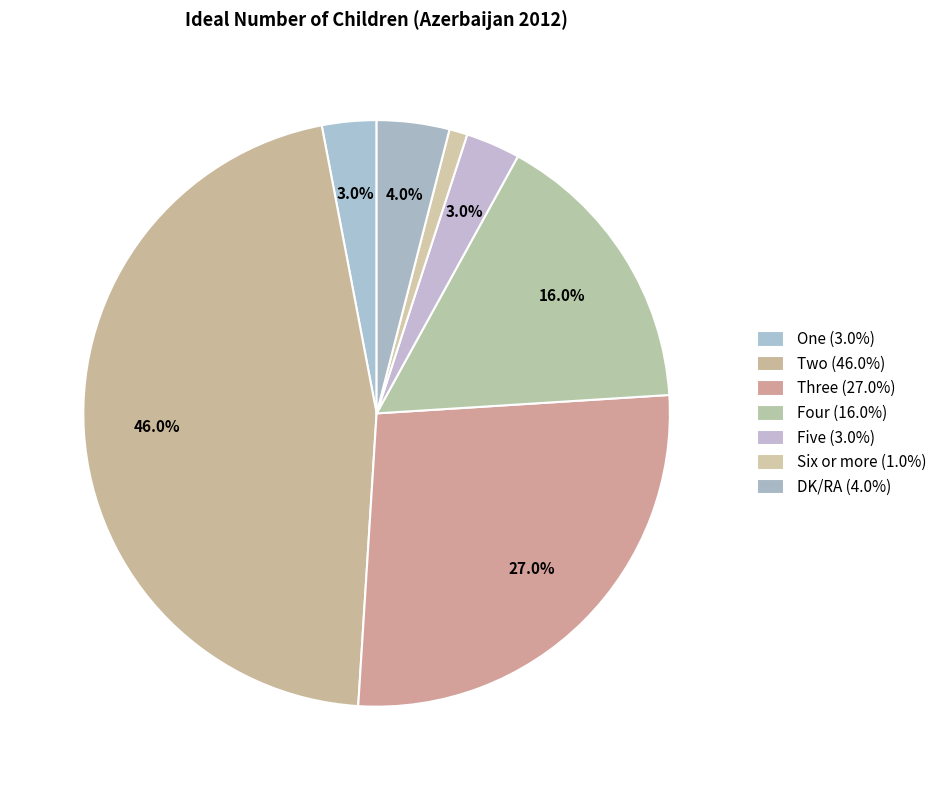

Rank the categories by value from lowest to highest.

Six or more, One, Five, DK/RA, Four, Three, Two